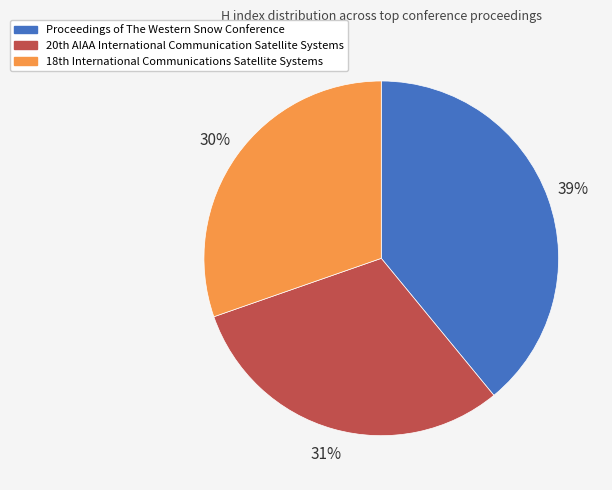

Does any single category account for the majority?

No